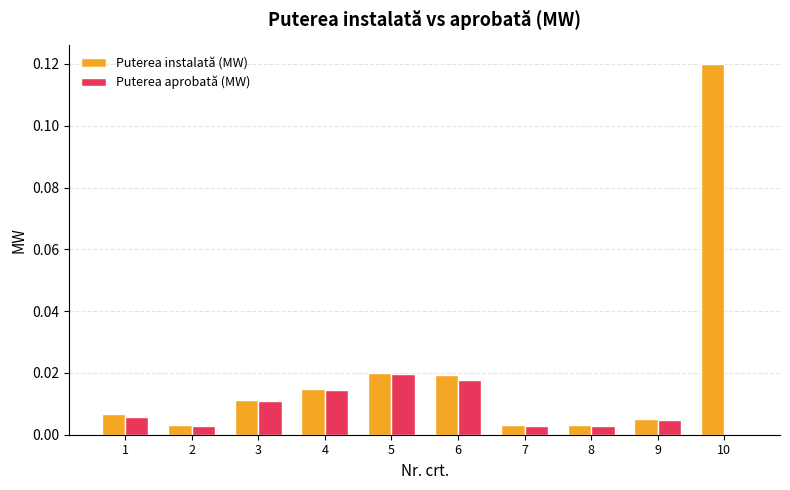

The Puterea aprobată (MW) series shows 0.0 at 1. True or false?

True